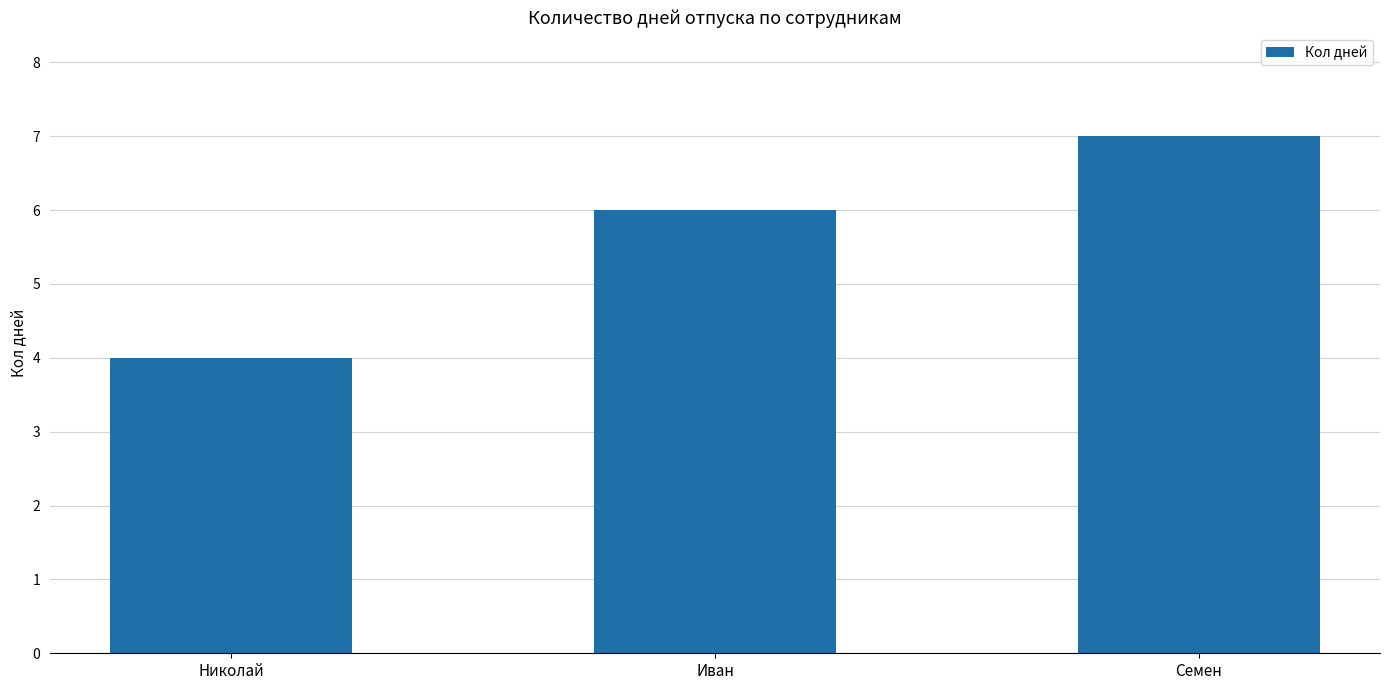

What is the average value?

6